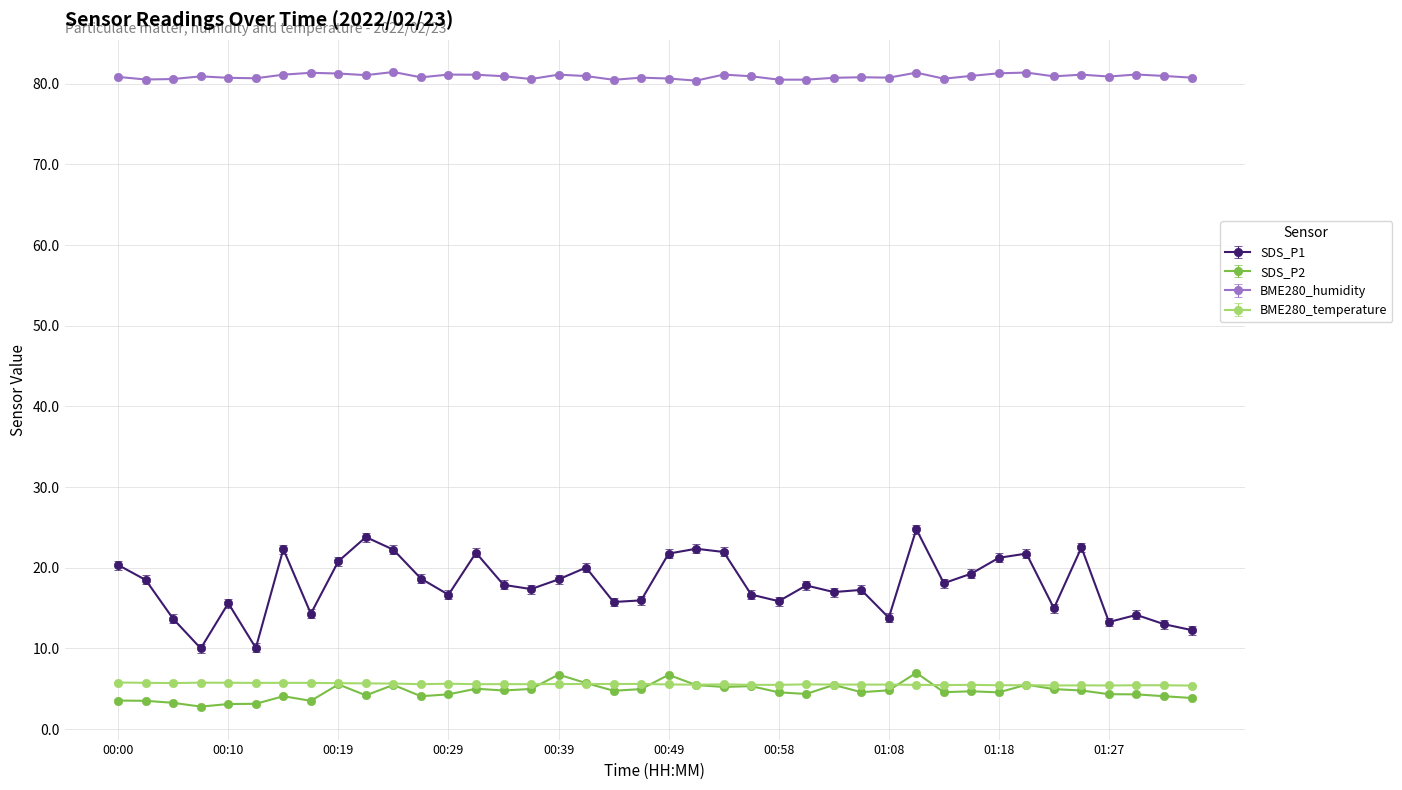

True or false: SDS_P2 and BME280_humidity cross at least once.

False